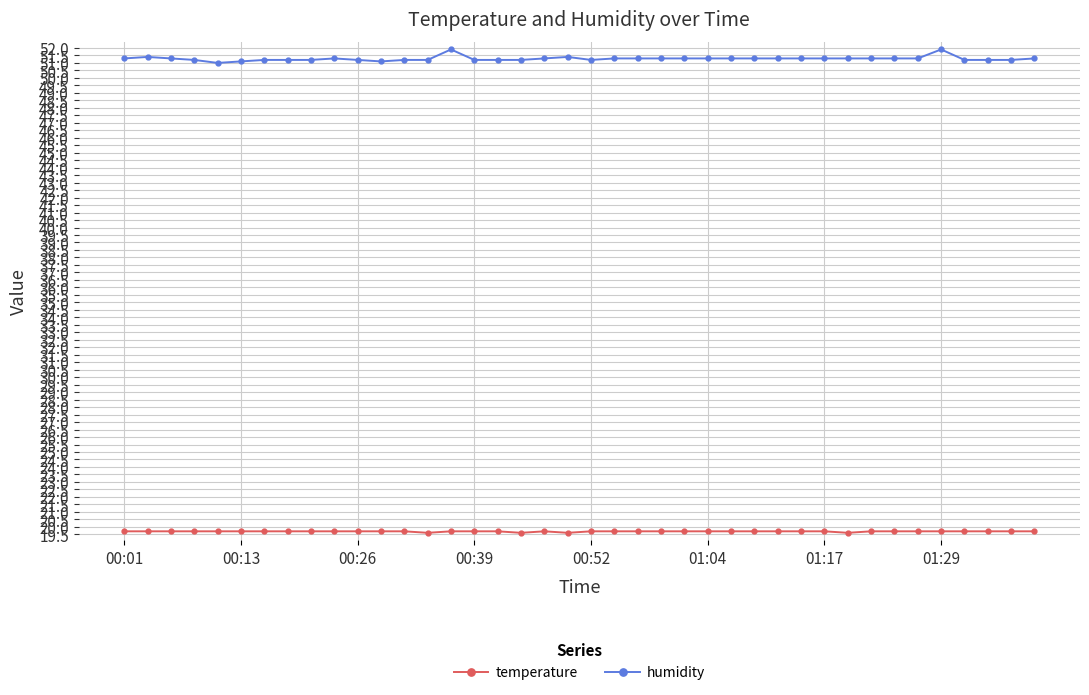

Rank the series by their maximum value, from lowest to highest.

temperature, humidity